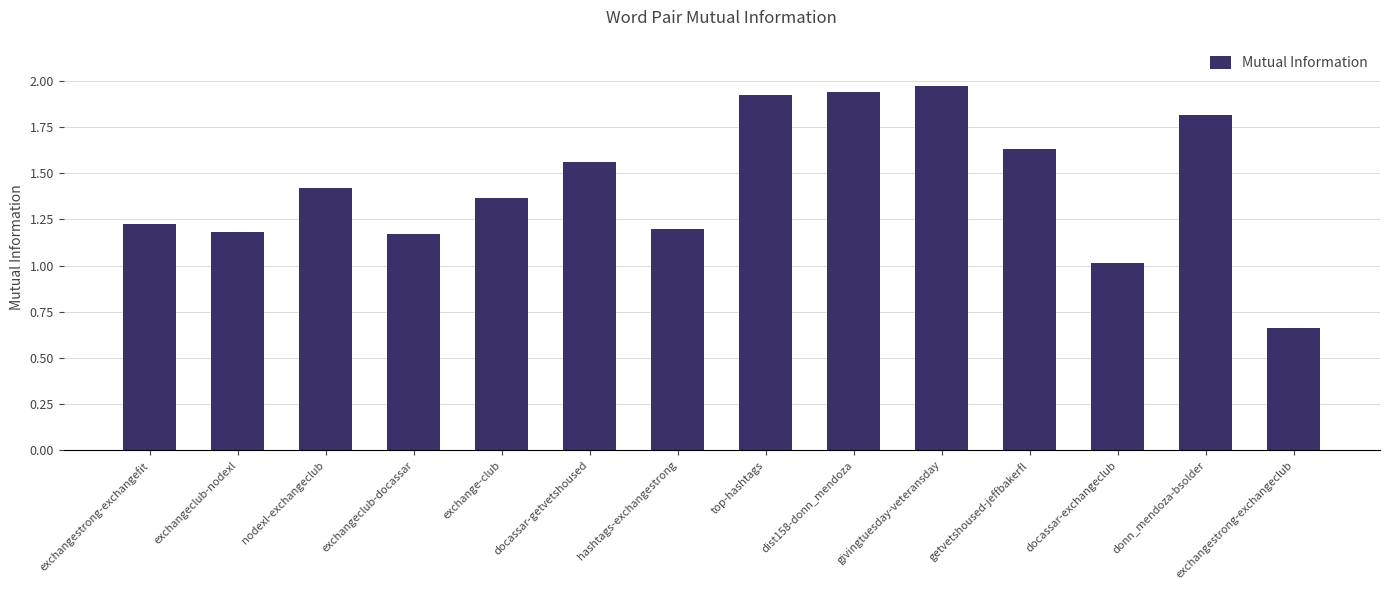

How many data points are less than 1?

1